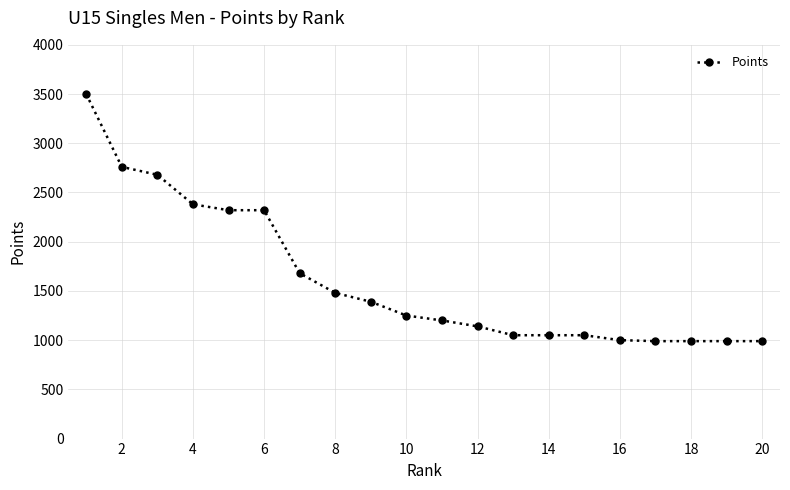

What is the maximum value shown in the chart?

3500